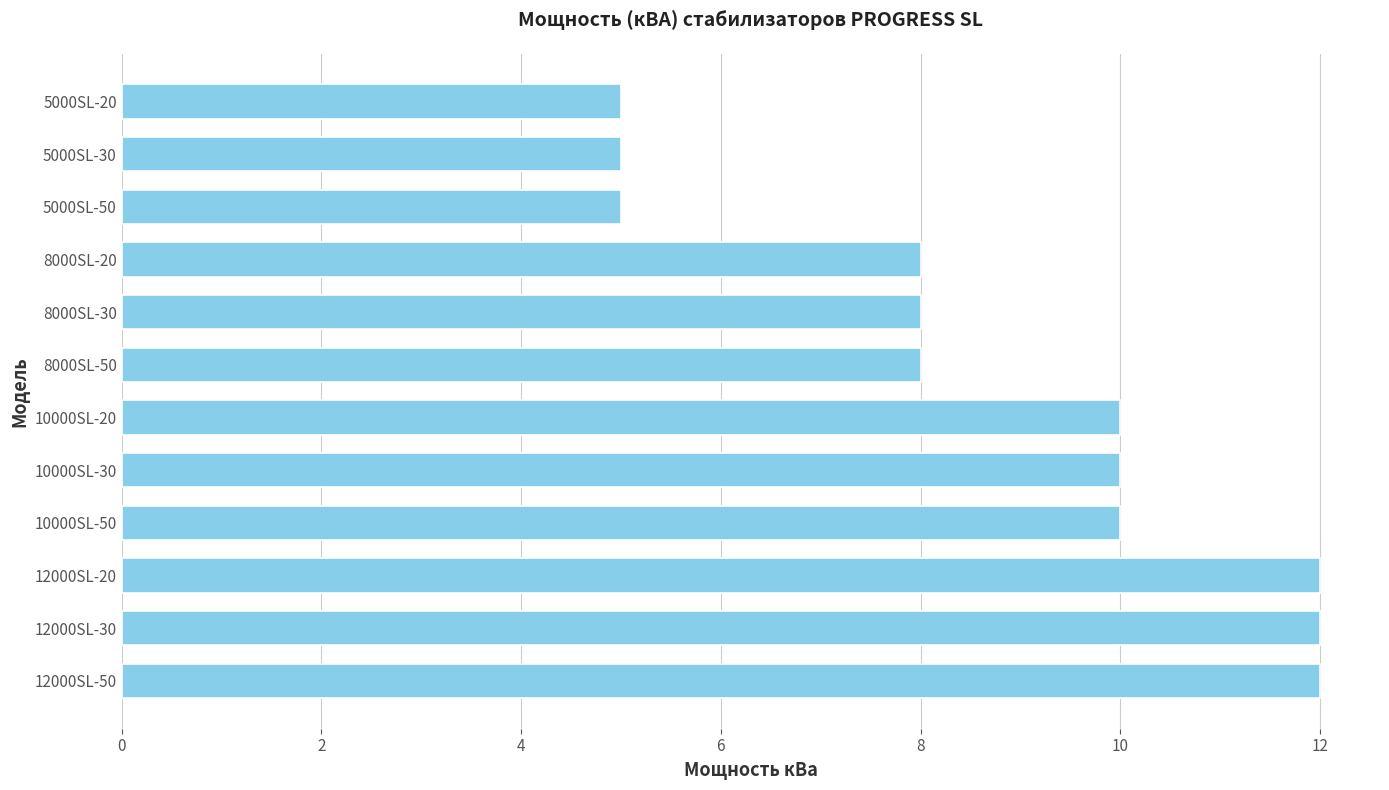

What is the change in value from 5000SL-50 to 12000SL-20?

+7